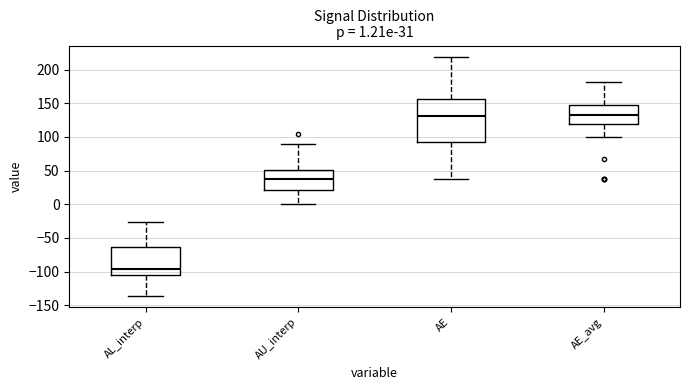

Which box's median line is the lowest?

AL_interp